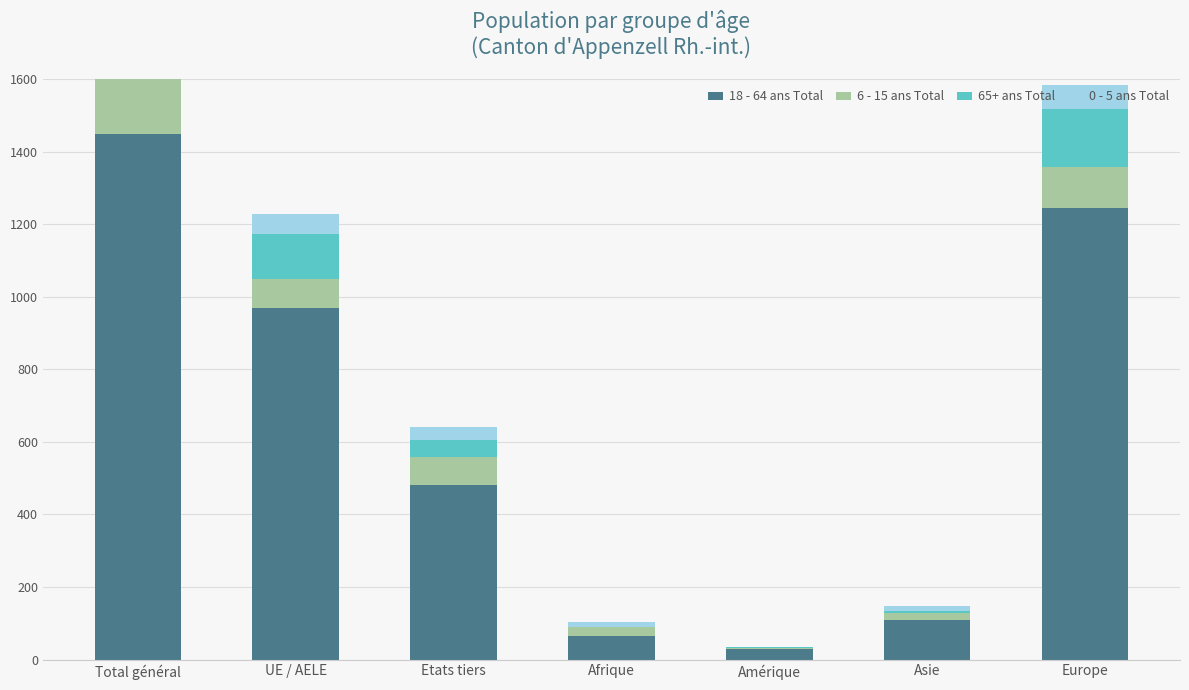

What is the spread (max minus min) of values at Europe?

1180